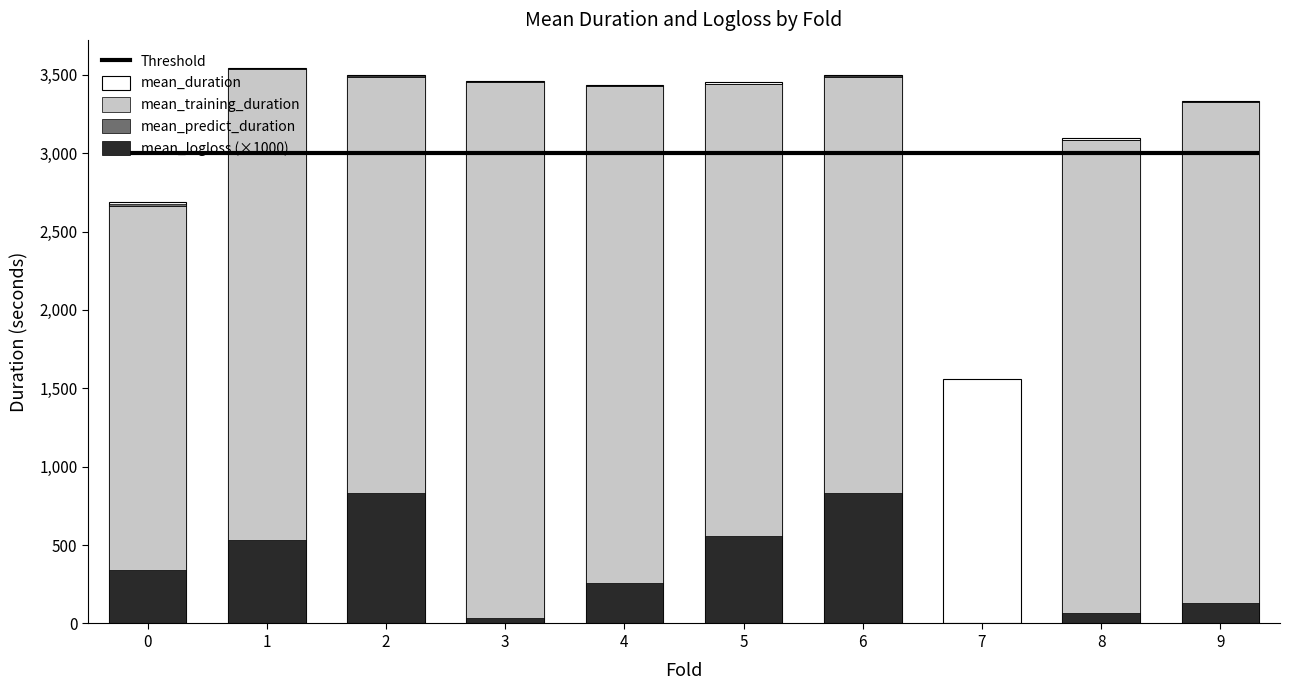

At how many categories does at least one series exceed 2744?

8